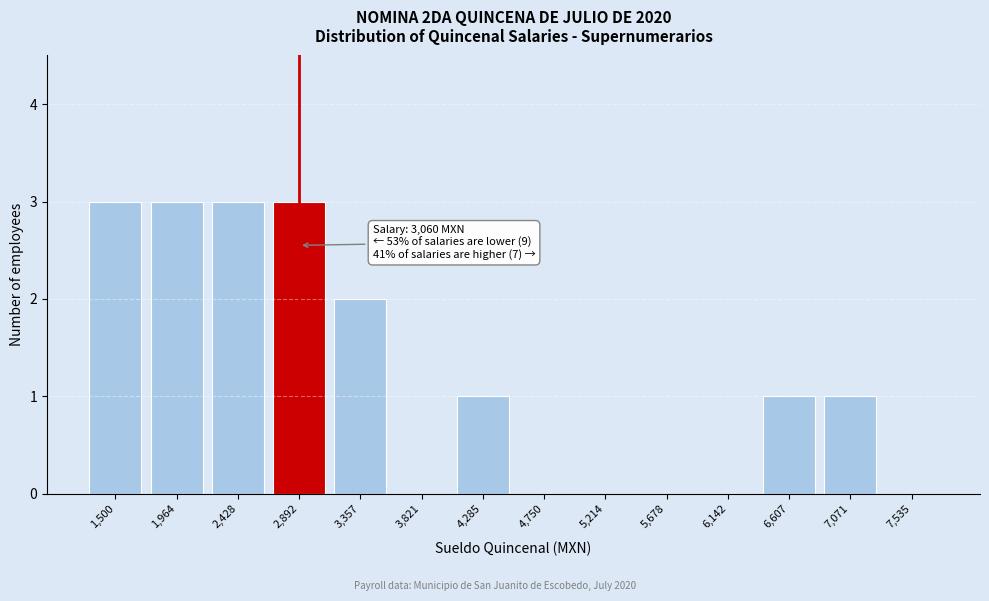

Reading left to right, list all the values displayed in this chart.

1,500=3	1,964=3	2,428=3	2,892=3	3,357=2	3,821=0	4,285=1	4,750=0	5,214=0	5,678=0	6,142=0	6,607=1	7,071=1	7,535=0